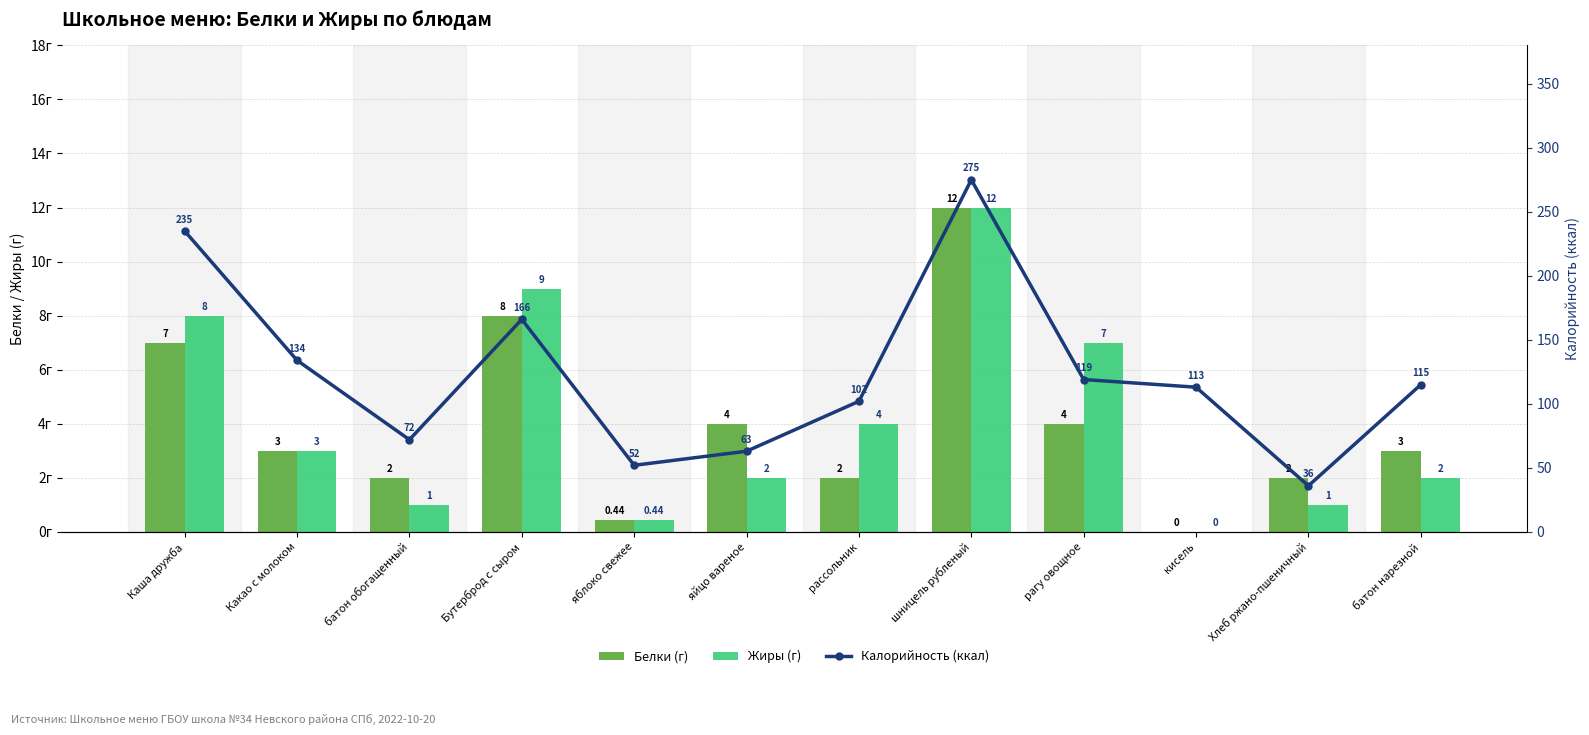

What is the sum of the Белки (г) values at Какао с молоком and рассольник?

5.0